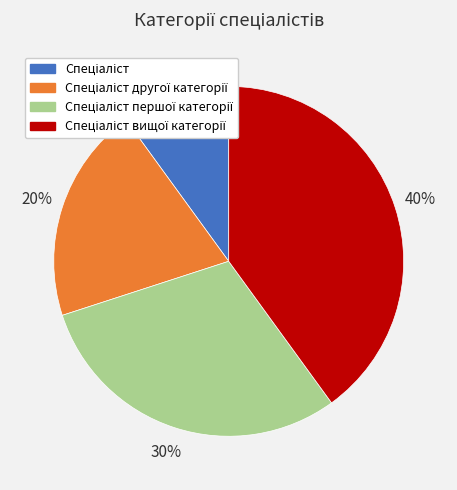

How many segments does this pie chart have?

4